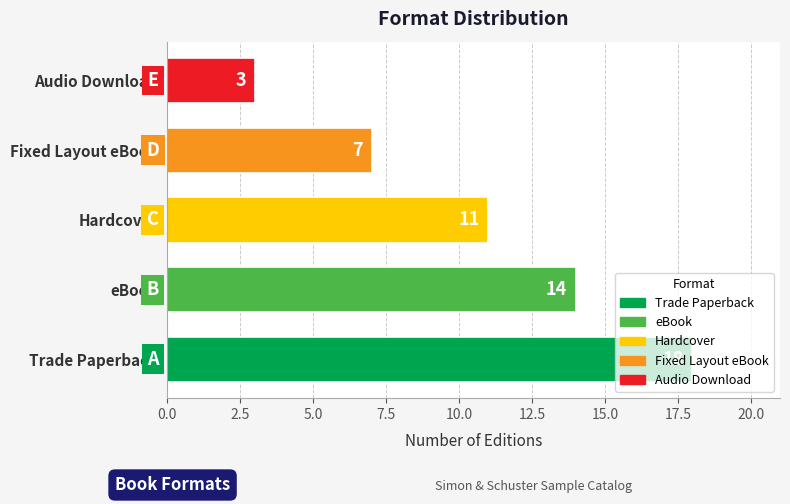

What is the ratio of the value at Hardcover to the value at Audio Download?

3.7